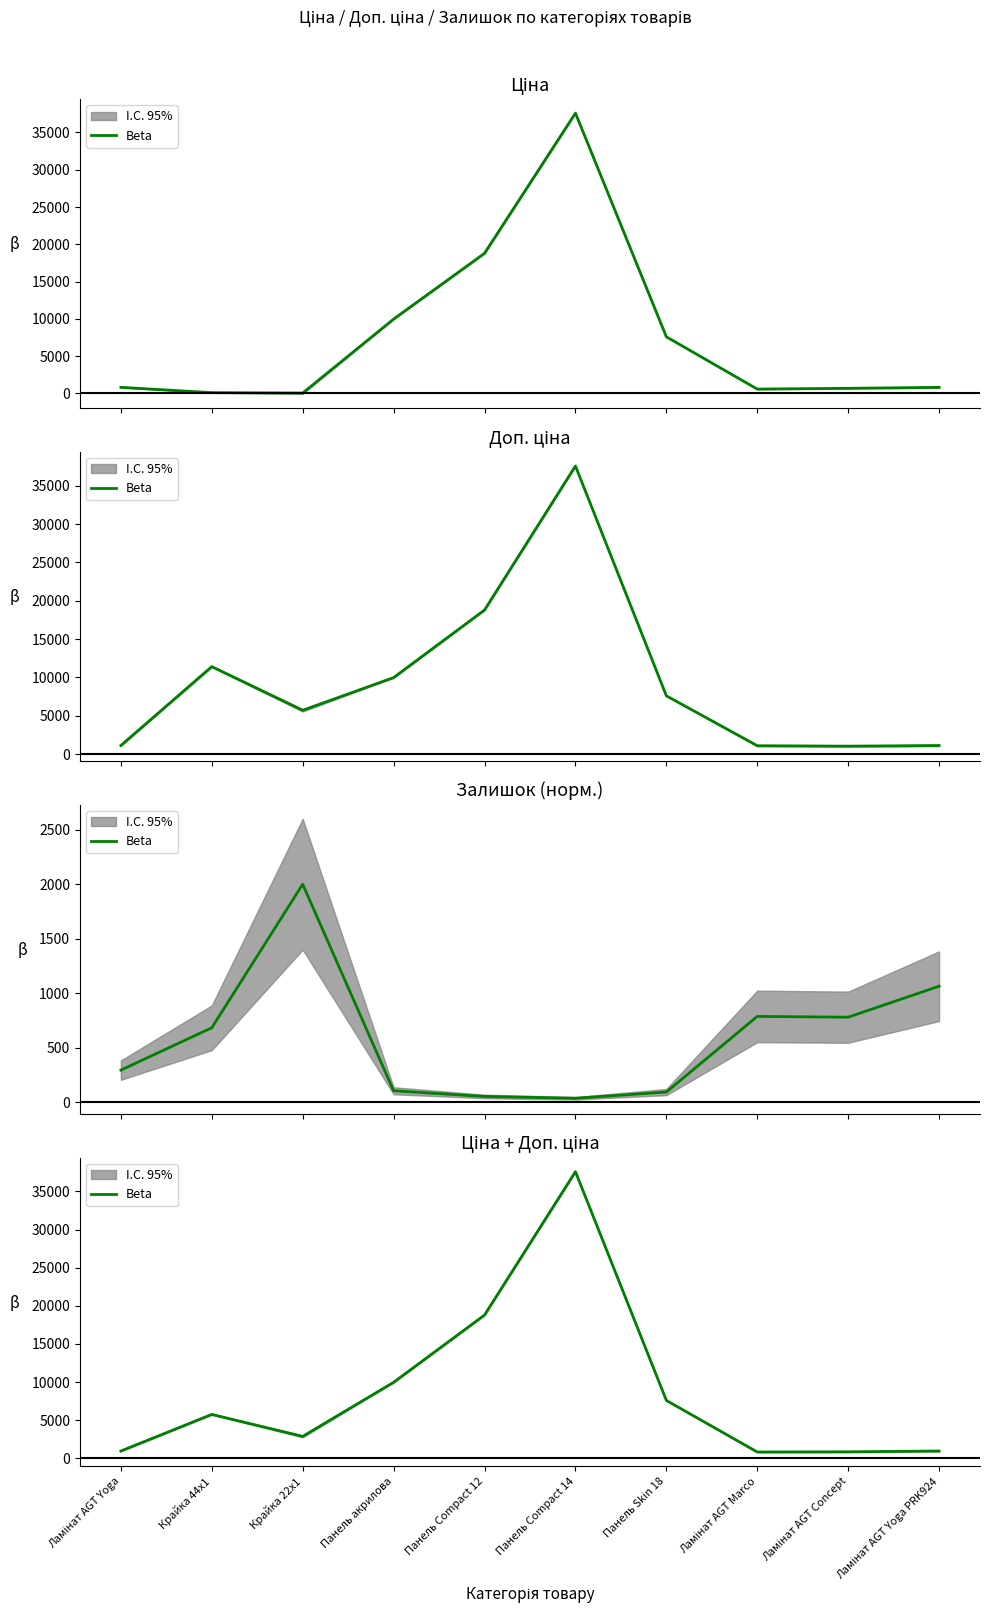

What is the sum of all values?

86227.6